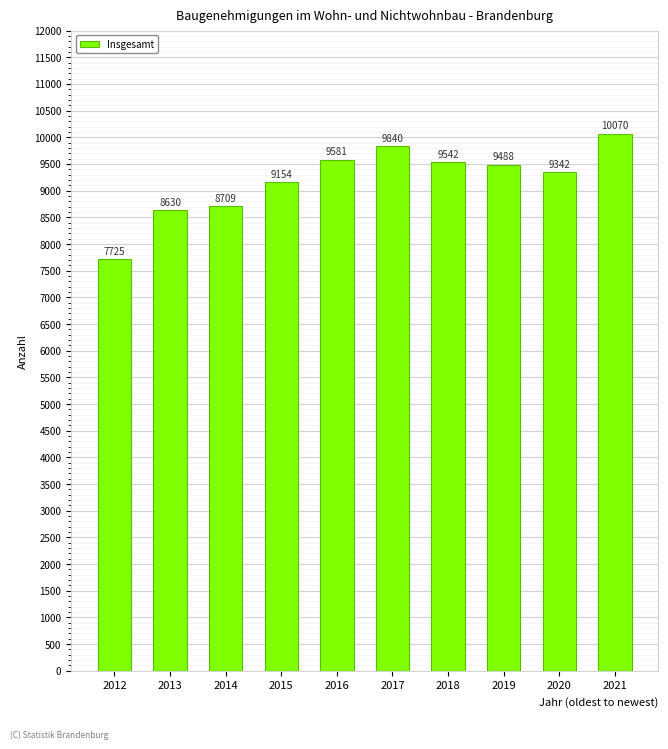

Where is the data nearest to the value 8897?

2014